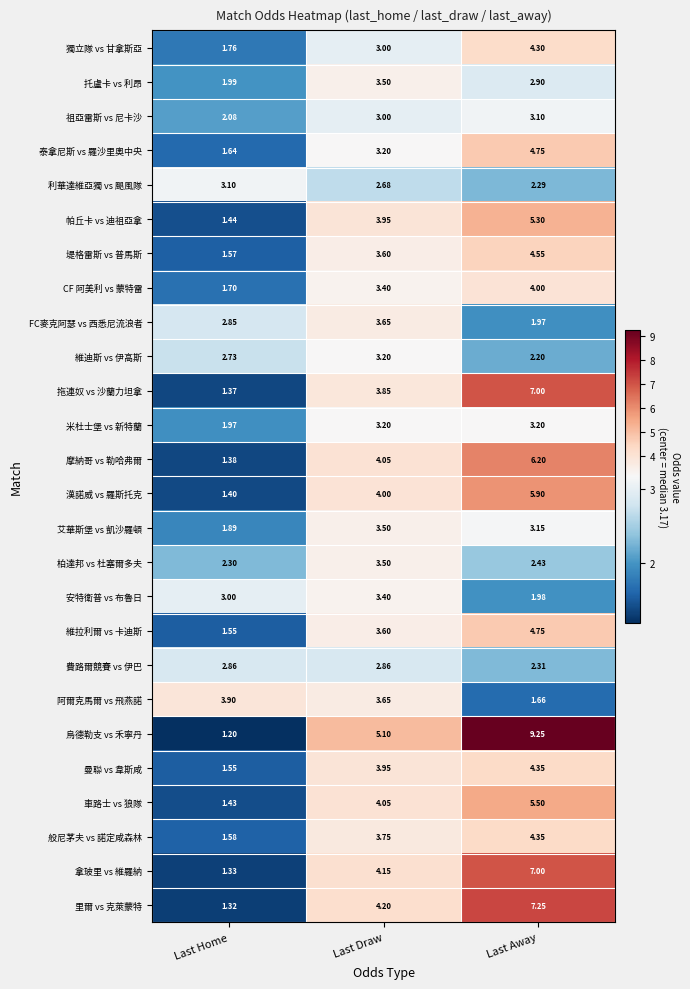

Which category has the highest value across all series?

Last Away